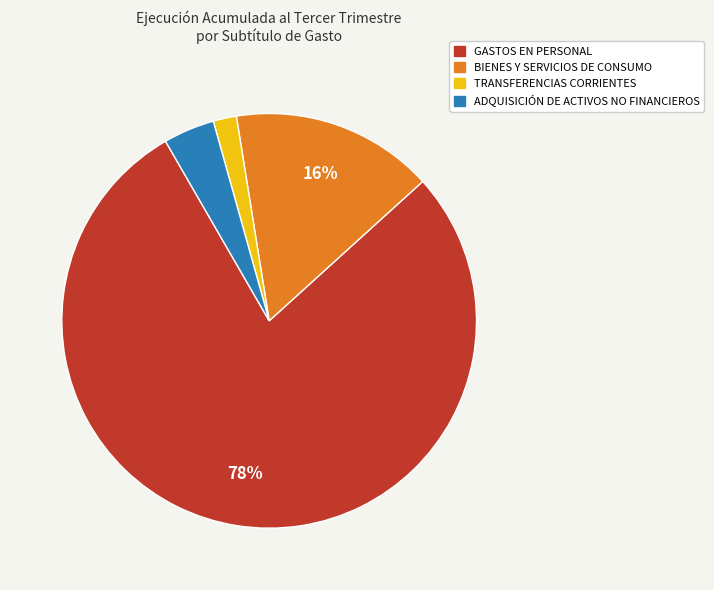

How many segments does this pie chart have?

4